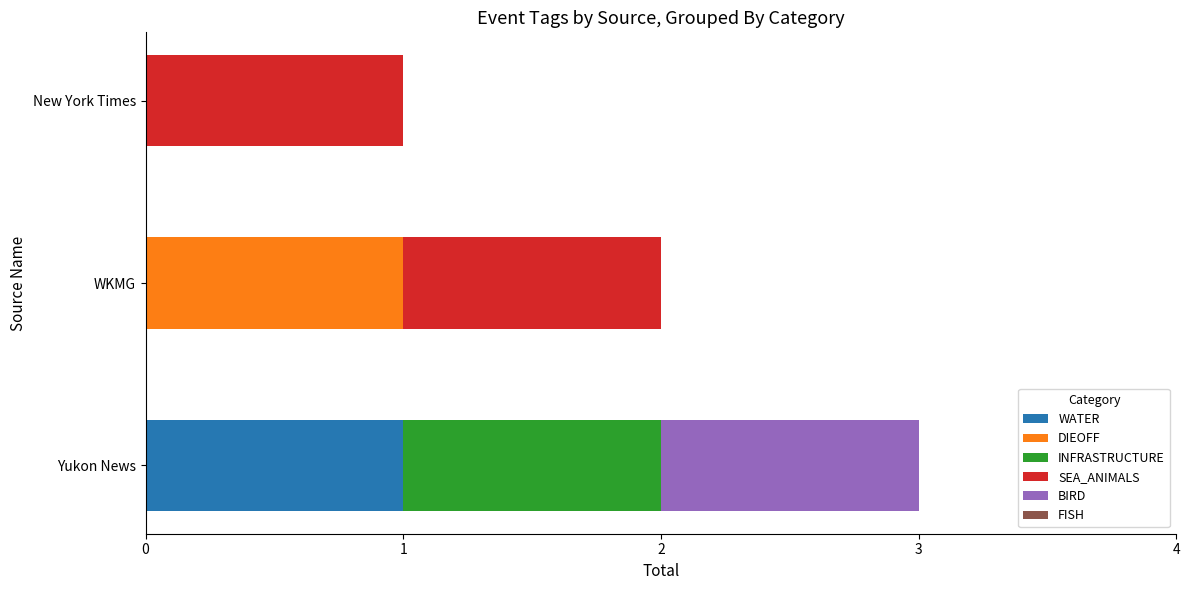

At which category is the sum across all series the highest?

Yukon News